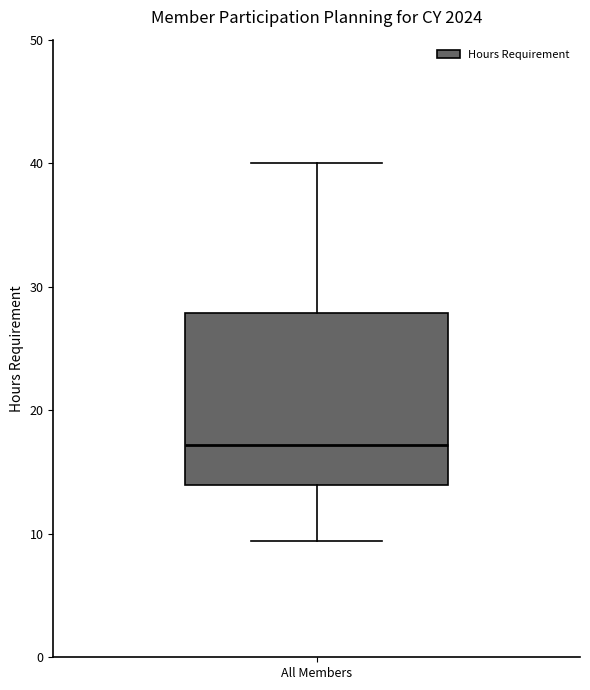

Where is the upper edge of the box for All Members on the y-axis? The values are not printed on the chart, so give them approximately, as read against the axis.

28